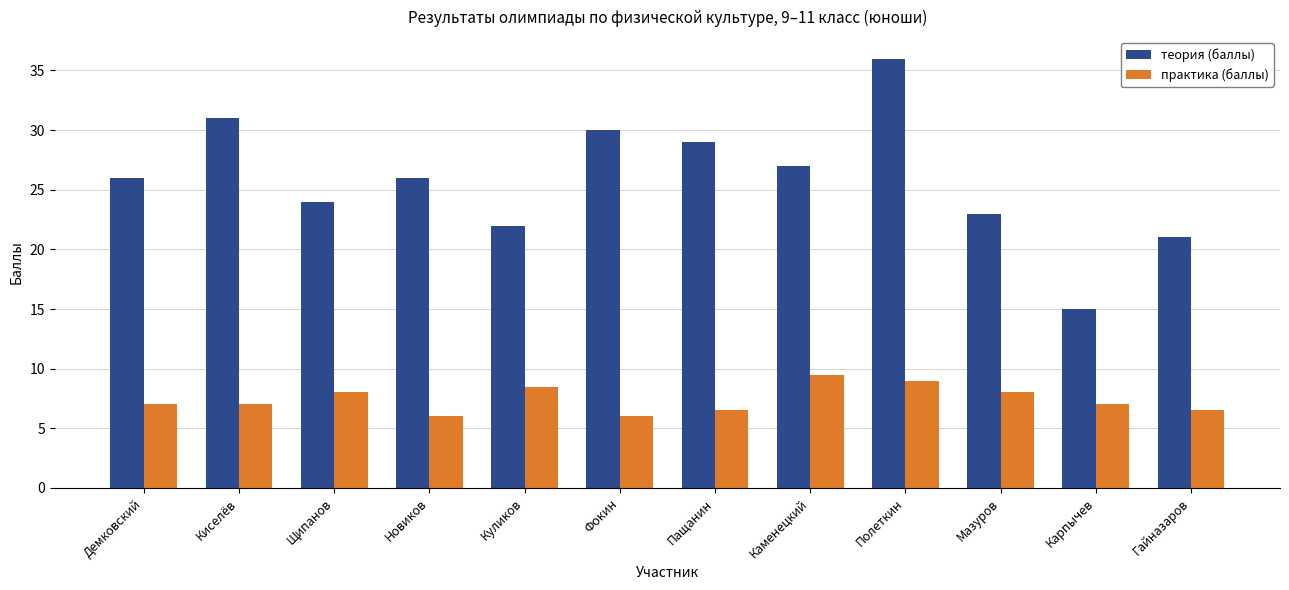

How many groups of bars are there?

12